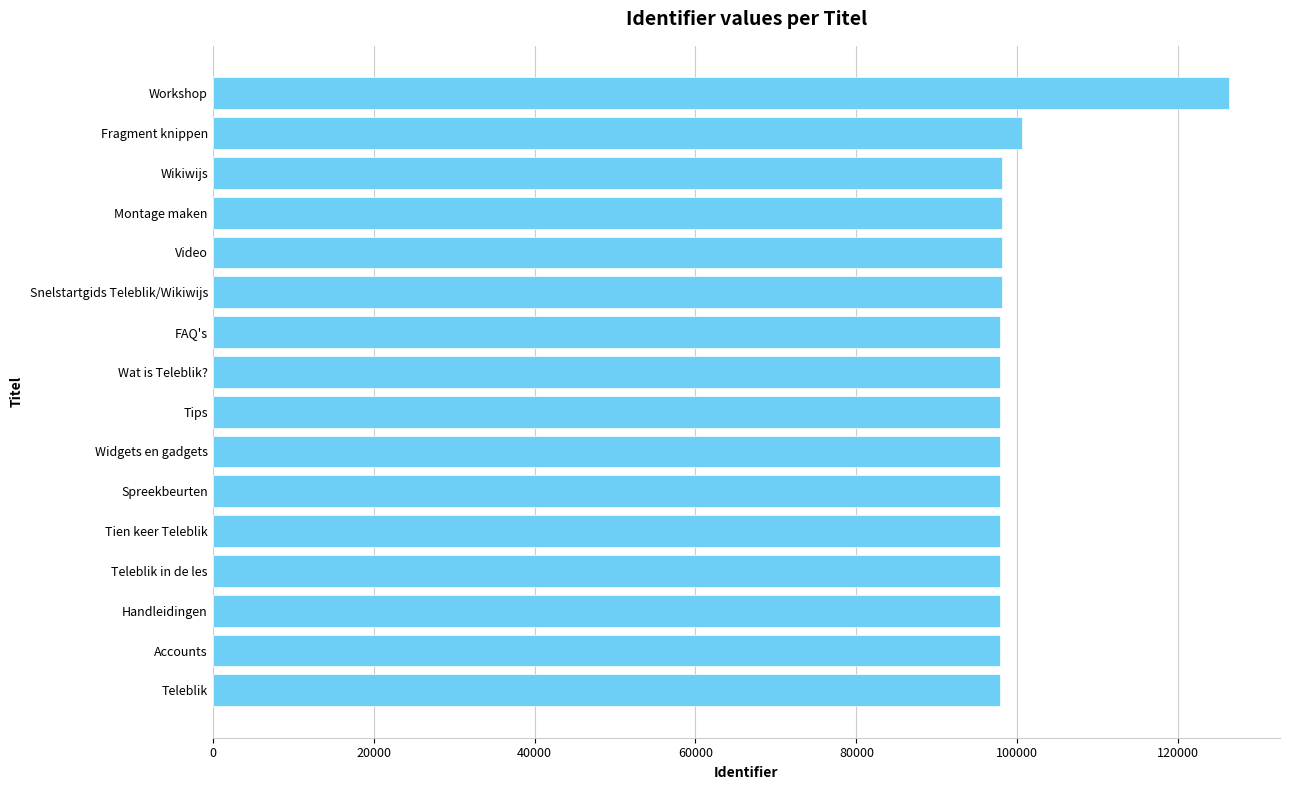

What is the greatest value displayed?

126336